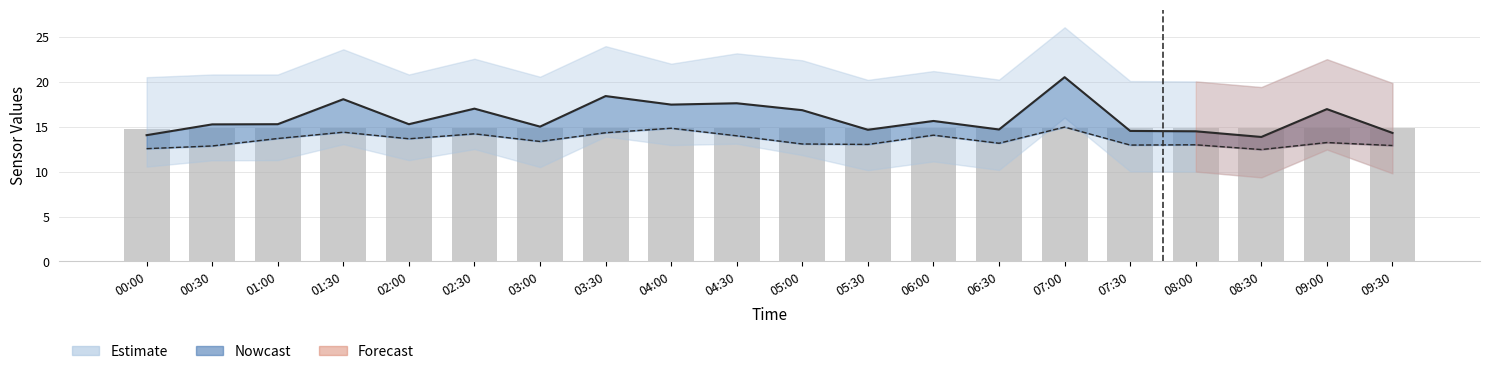

What is the smallest value displayed?

14.7